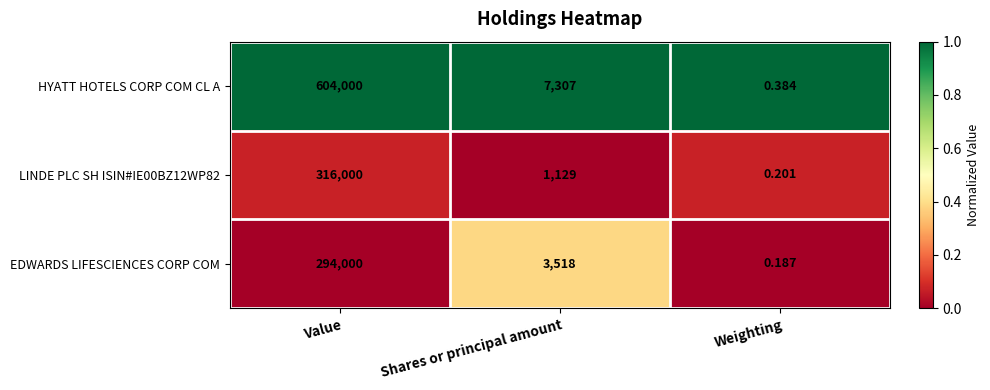

What is the difference between the highest and lowest values at Value?

310000.0